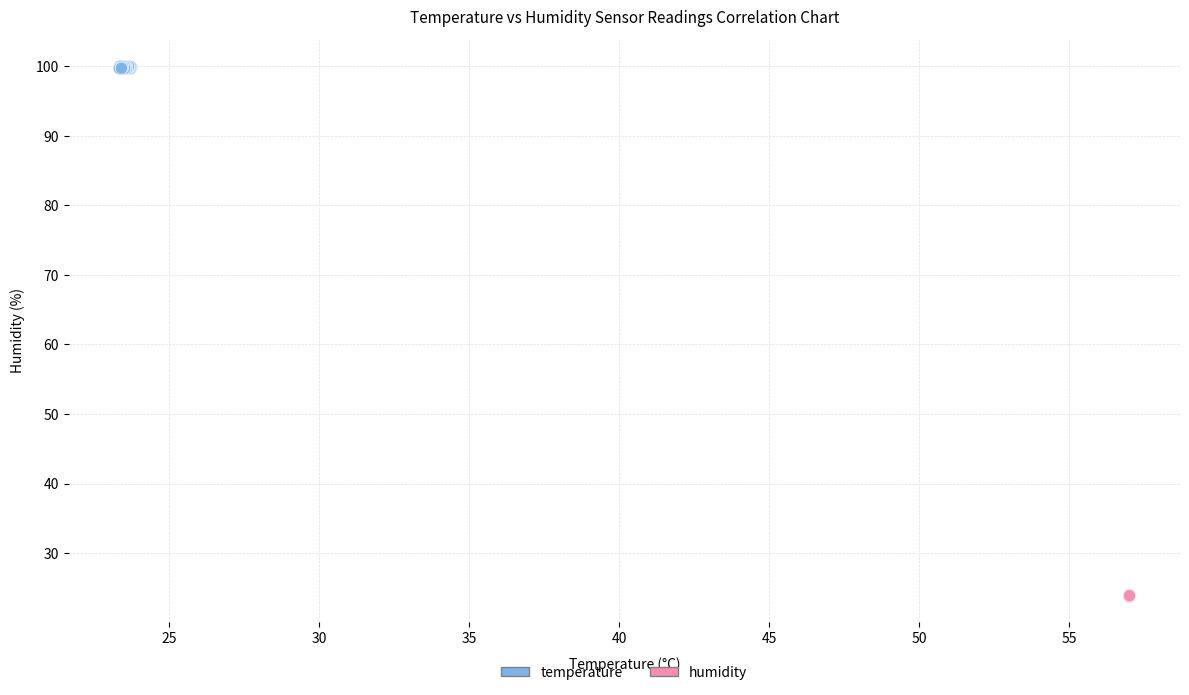

Which series has the widest spread of Y values?

temperature